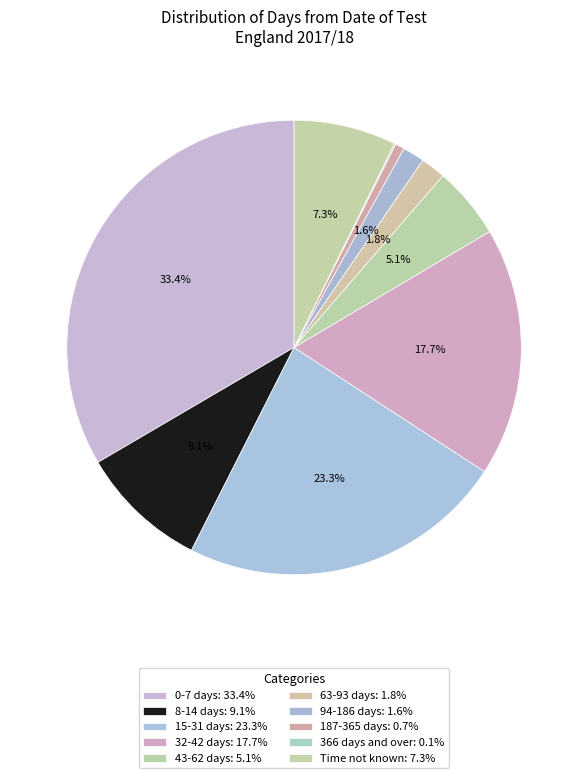

Is there a majority slice in this chart?

No